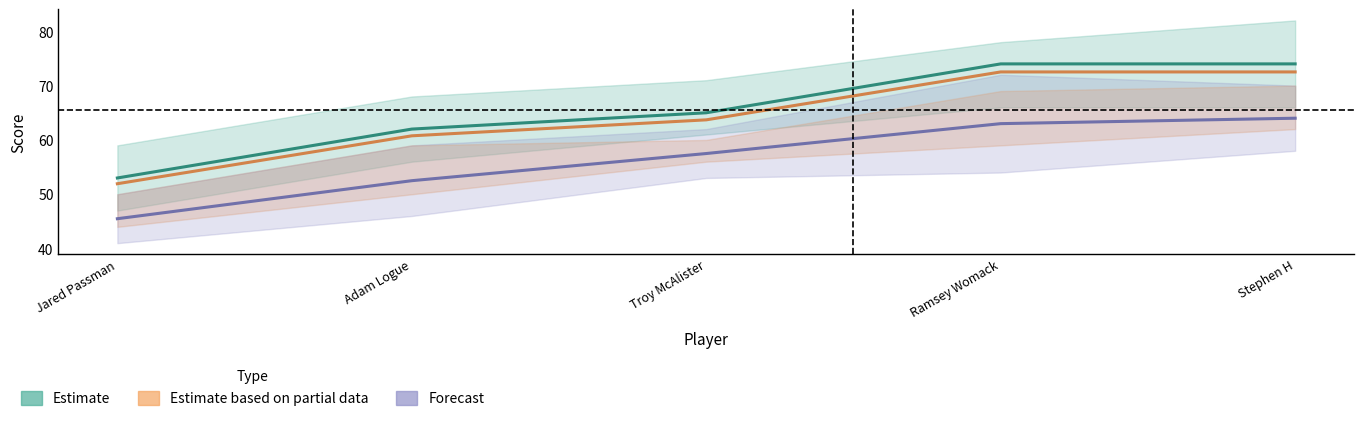

Is this an area chart (filled region under the line)?

No